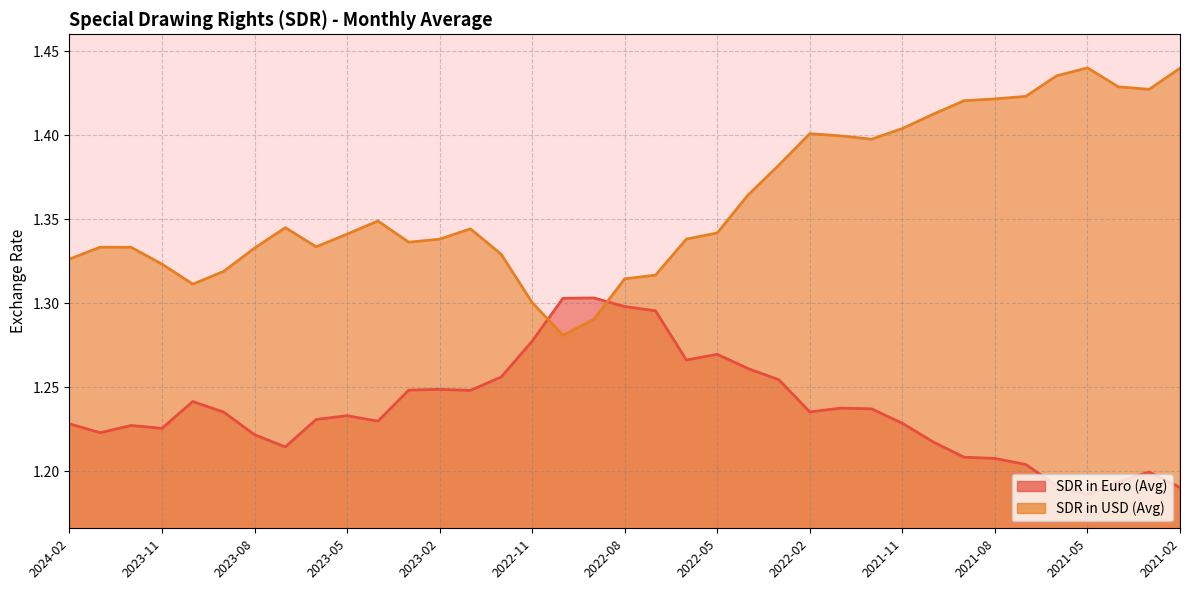

What is the spread (max minus min) of values at 2022-02?

0.2